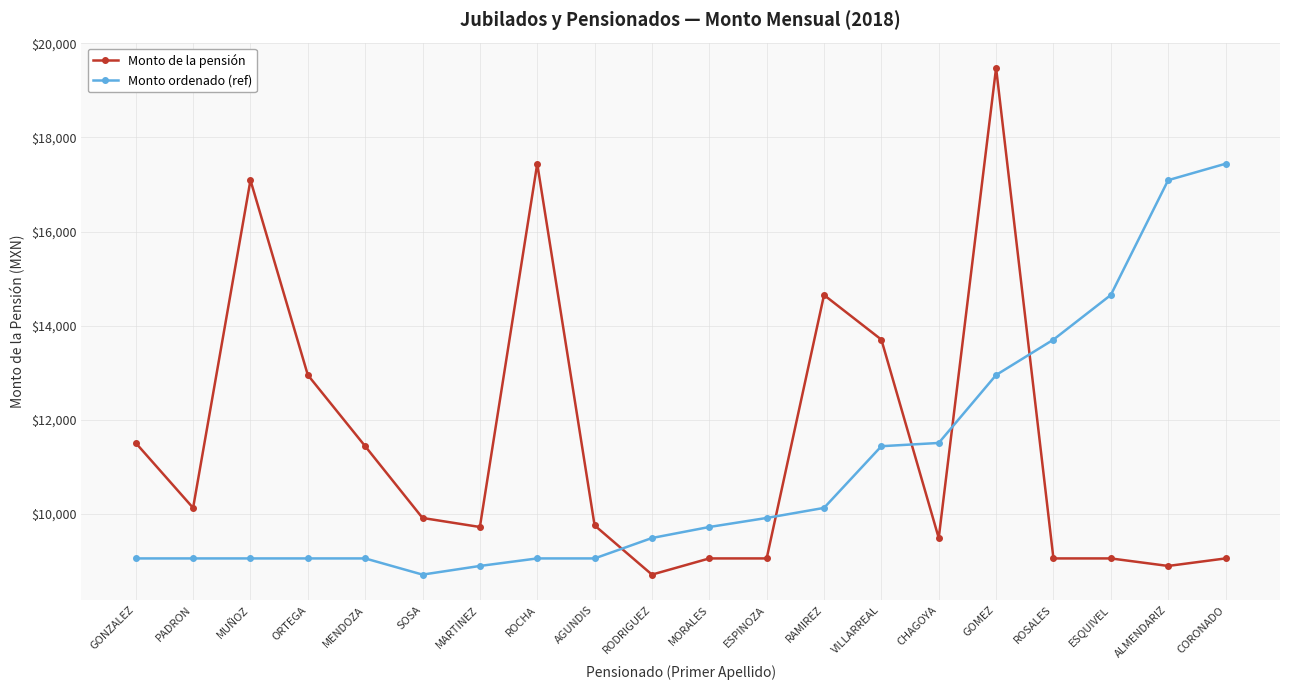

At which category does Monto de la pensión reach its first local peak?

MUÑOZ